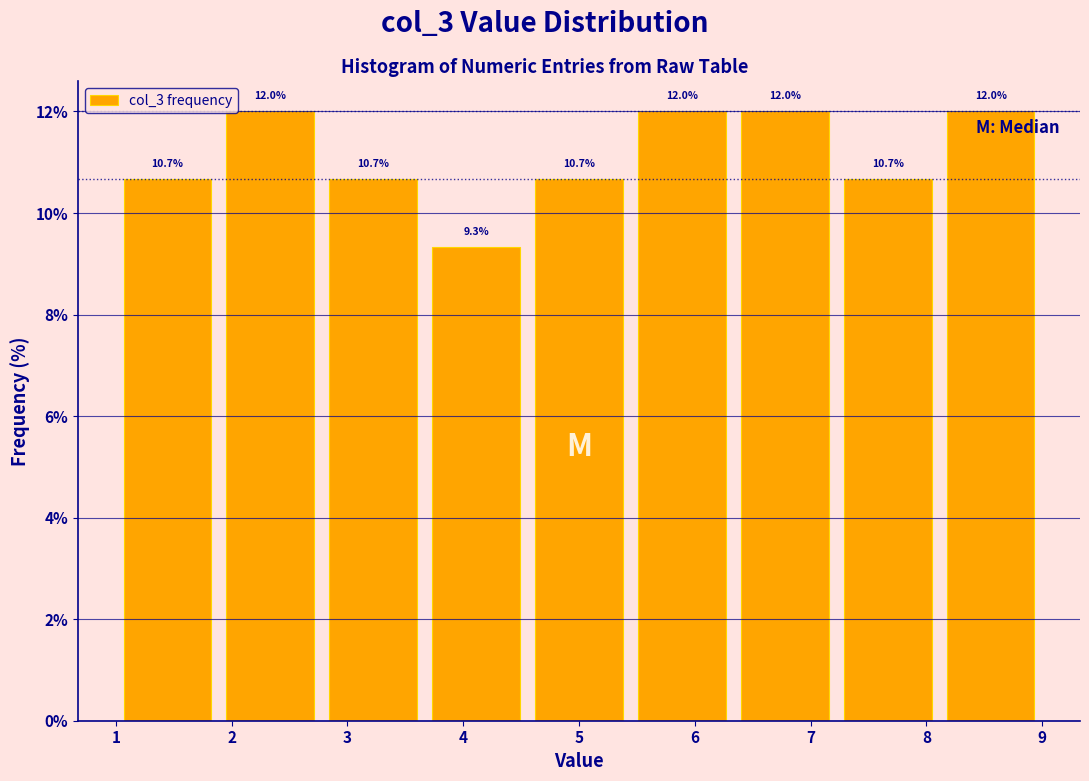

Reading left to right, list every bar in this chart as the range it spans on the x-axis followed by its height. The bar edges are not printed on the chart, so give them approximately, as read against the axis.

1.0 to 1.9: 10.7
1.9 to 2.8: 12.0
2.8 to 3.7: 10.7
3.7 to 4.6: 9.3
4.6 to 5.4: 10.7
5.4 to 6.3: 12.0
6.3 to 7.2: 12.0
7.2 to 8.1: 10.7
8.1 to 9.0: 12.0